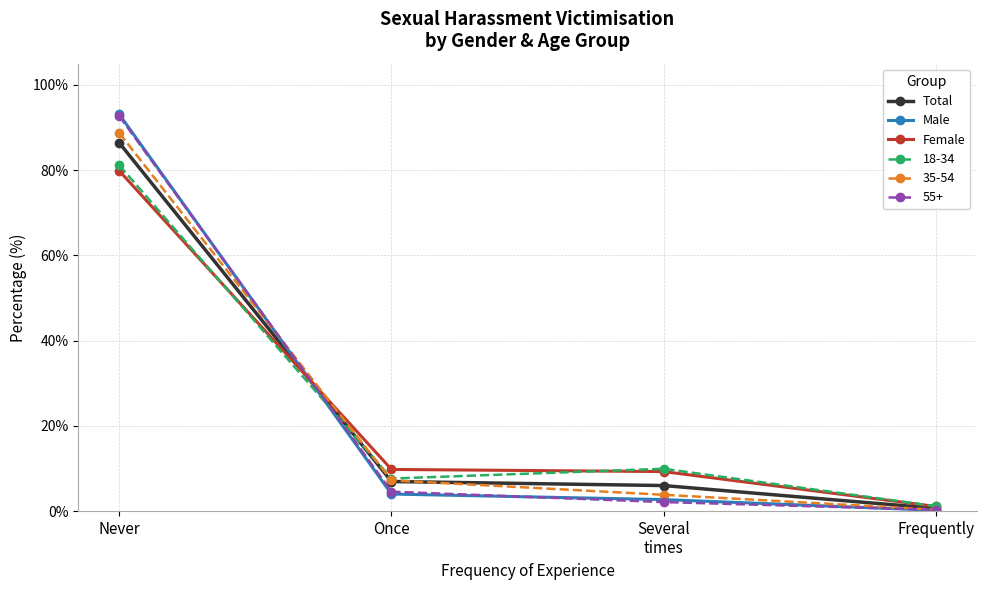

Which label corresponds to the largest value in the chart?

Never